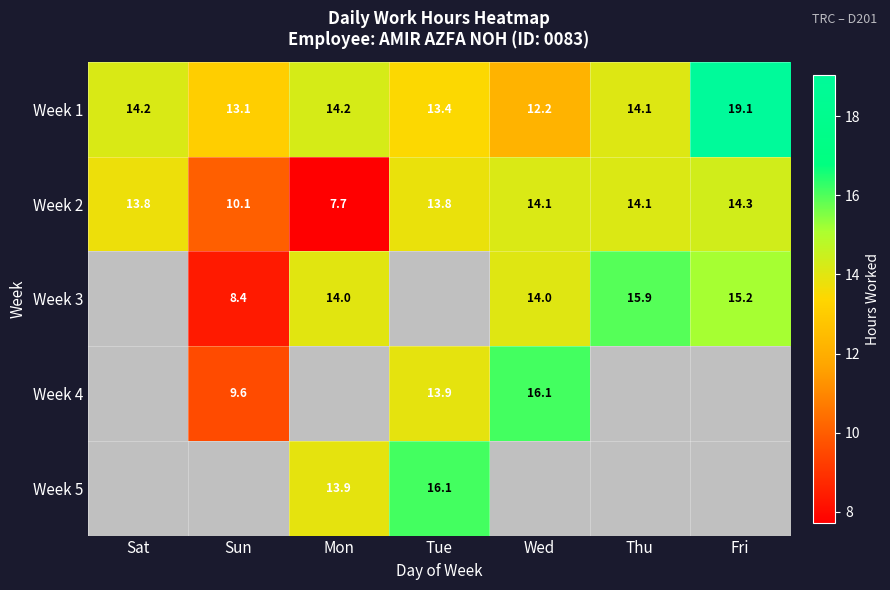

Which category has the highest value in the Week 1 series?

Fri